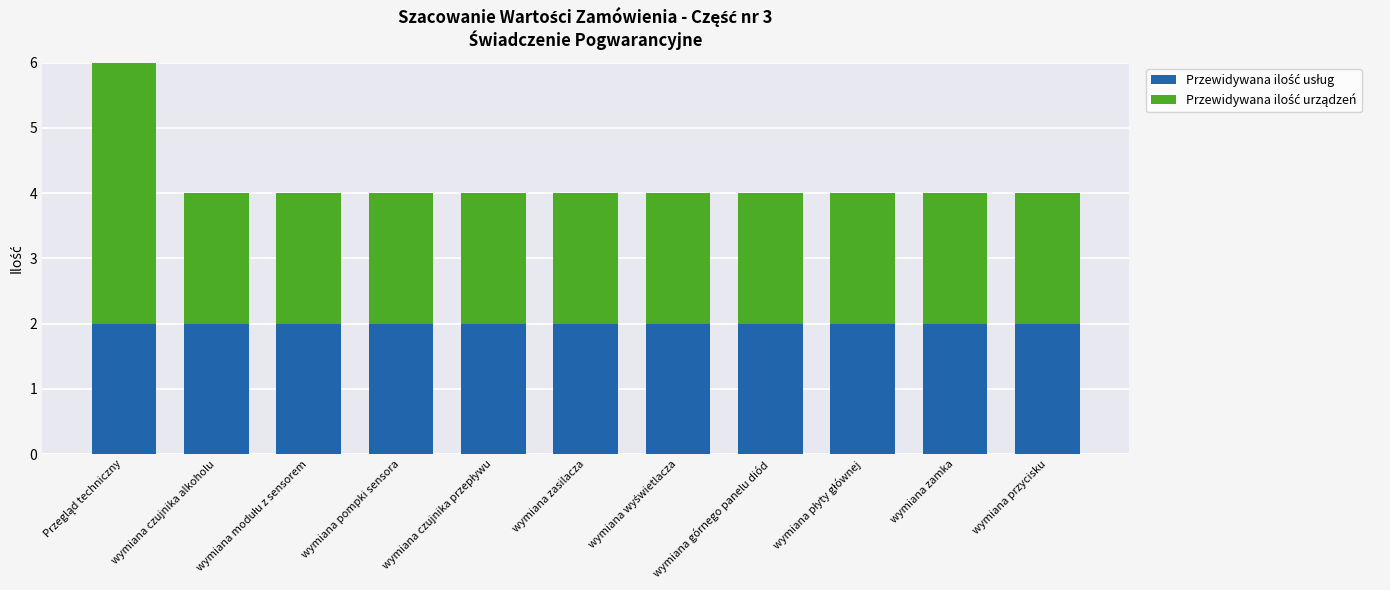

What is the total value across all series at wymiana zamka?

4